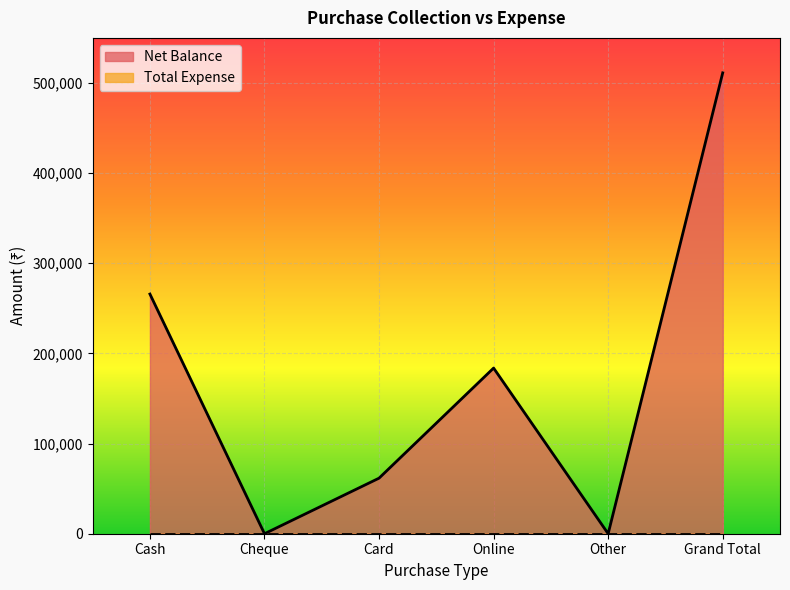

At which category does the data reach its first local peak?

Online